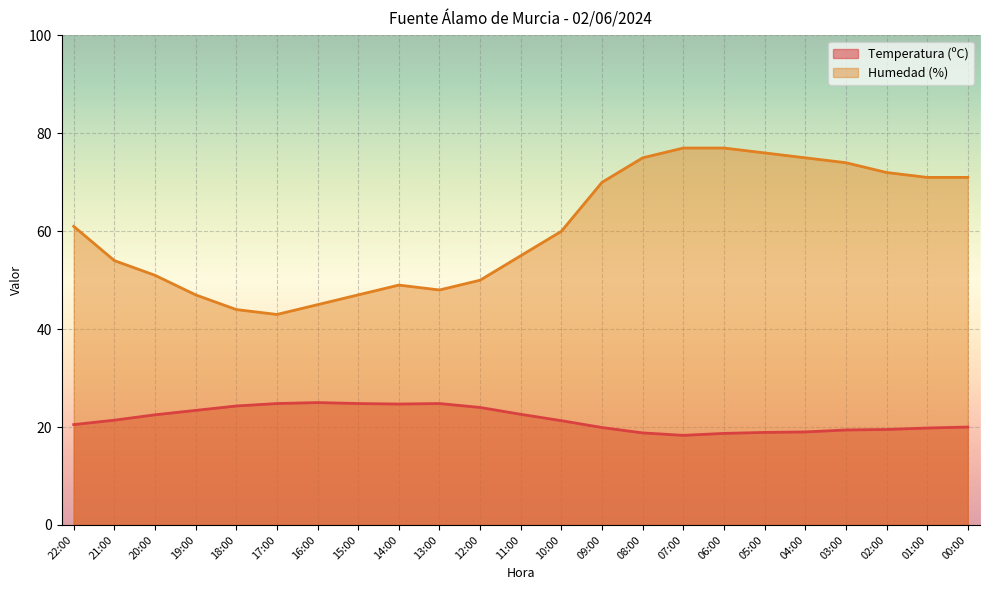

What is the label of the 18th point from the right?

17:00